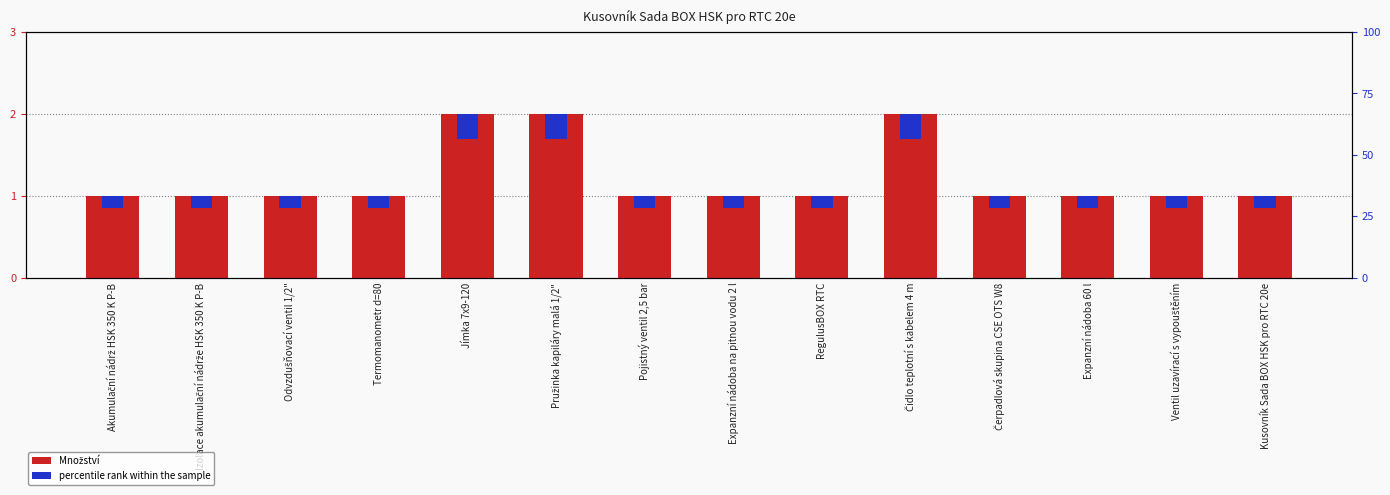

How many bars are there in total?

28